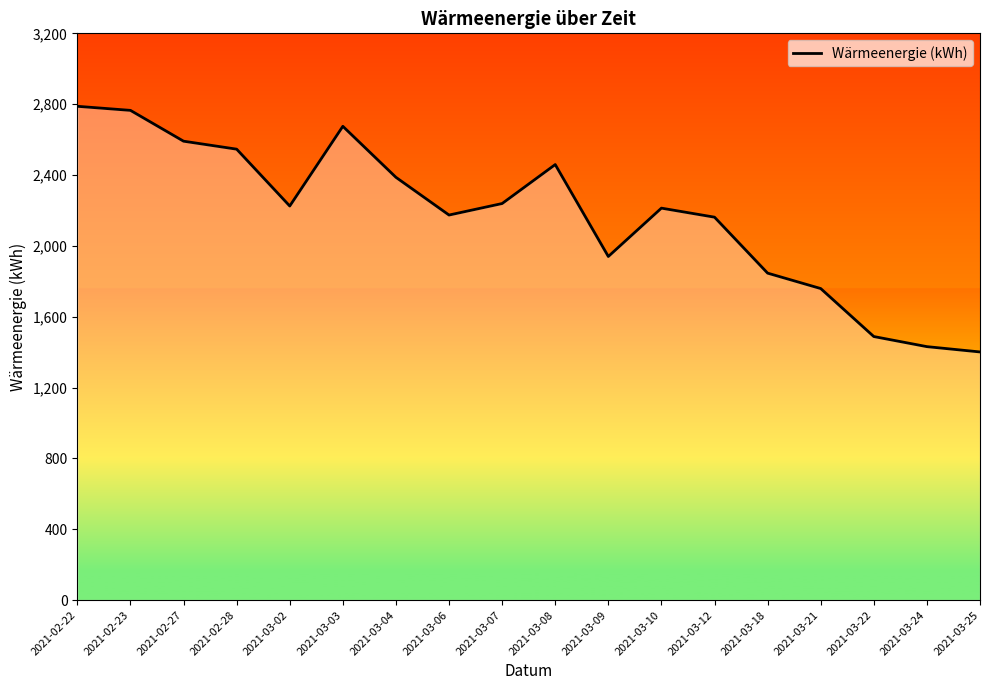

Between 2021-03-24 and 2021-02-22, which is larger?

2021-02-22